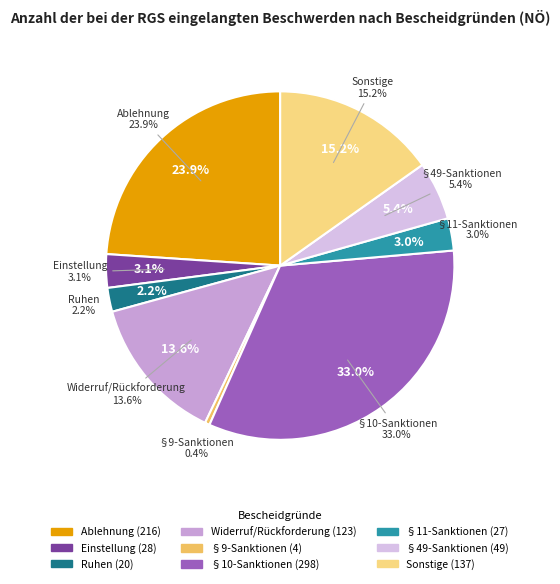

Is there a majority slice in this chart?

No